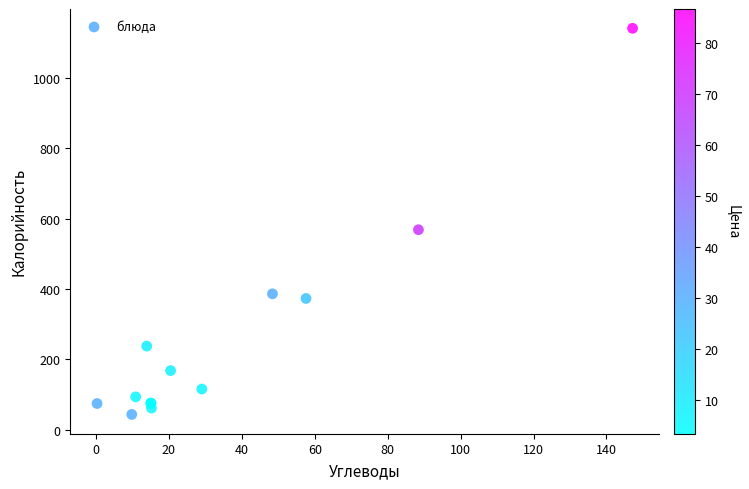

What Y value in the scatter plot is closest to 592?

568.5